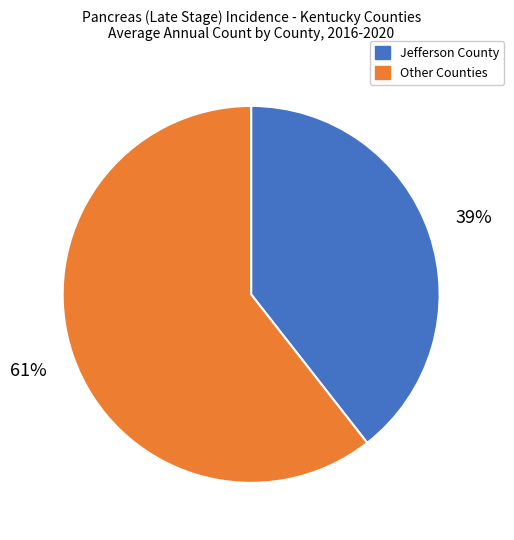

Is there a majority slice in this chart?

Yes